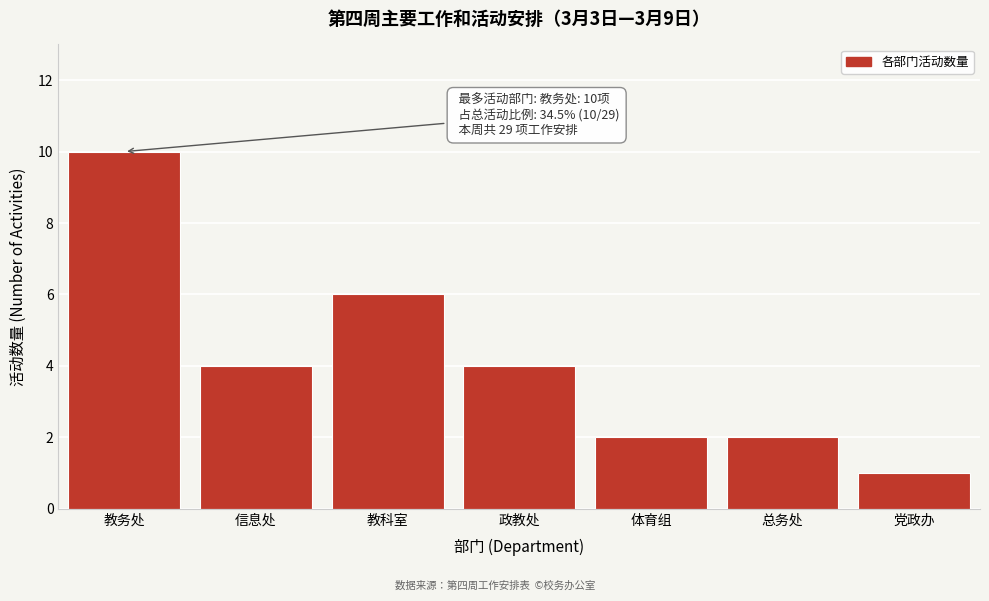

Reading left to right, what are all the values shown in this chart?

教务处=10	信息处=4	教科室=6	政教处=4	体育组=2	总务处=2	党政办=1